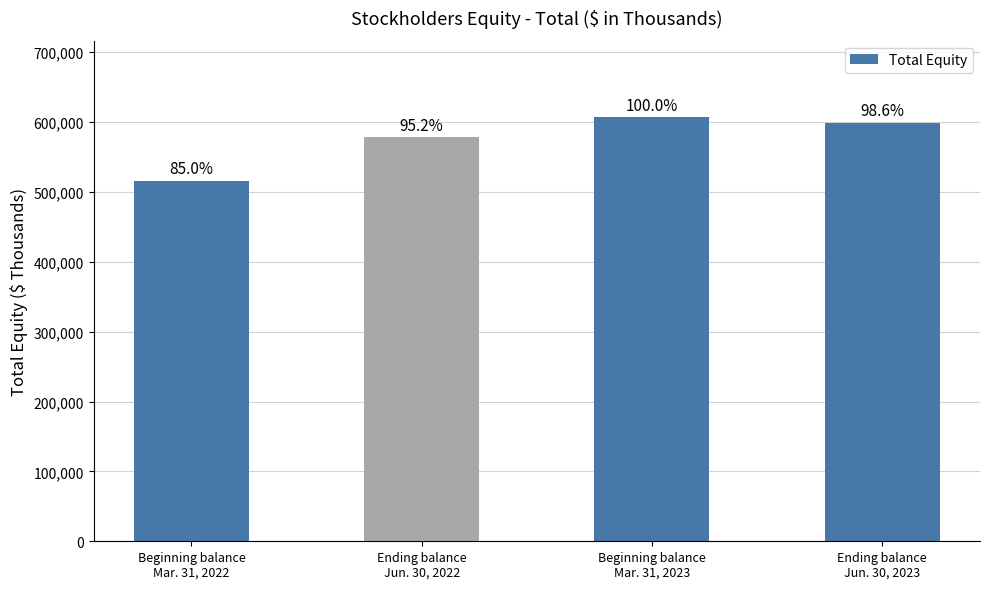

True or false: the data shows 598815 at Ending balance
Jun. 30, 2023.

True